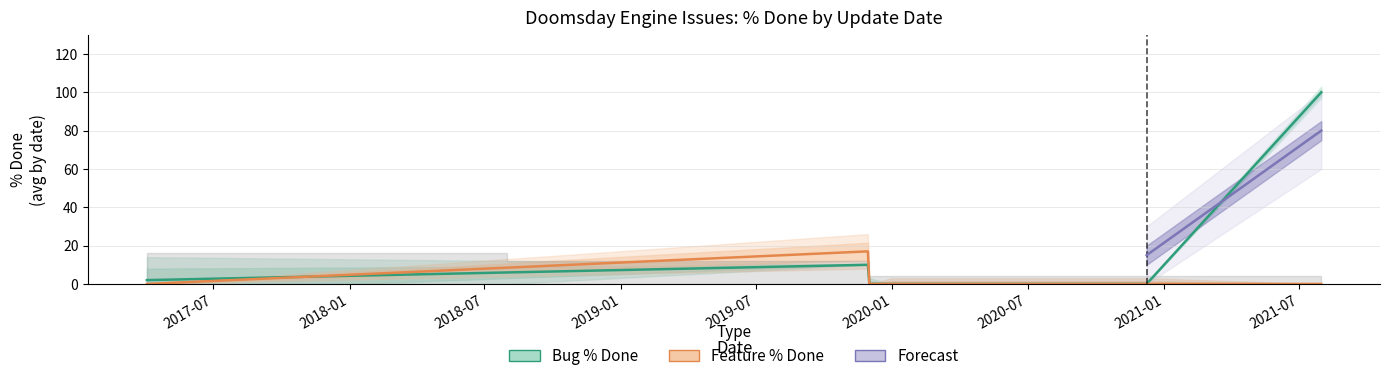

Count the number of values greater than 0.

1